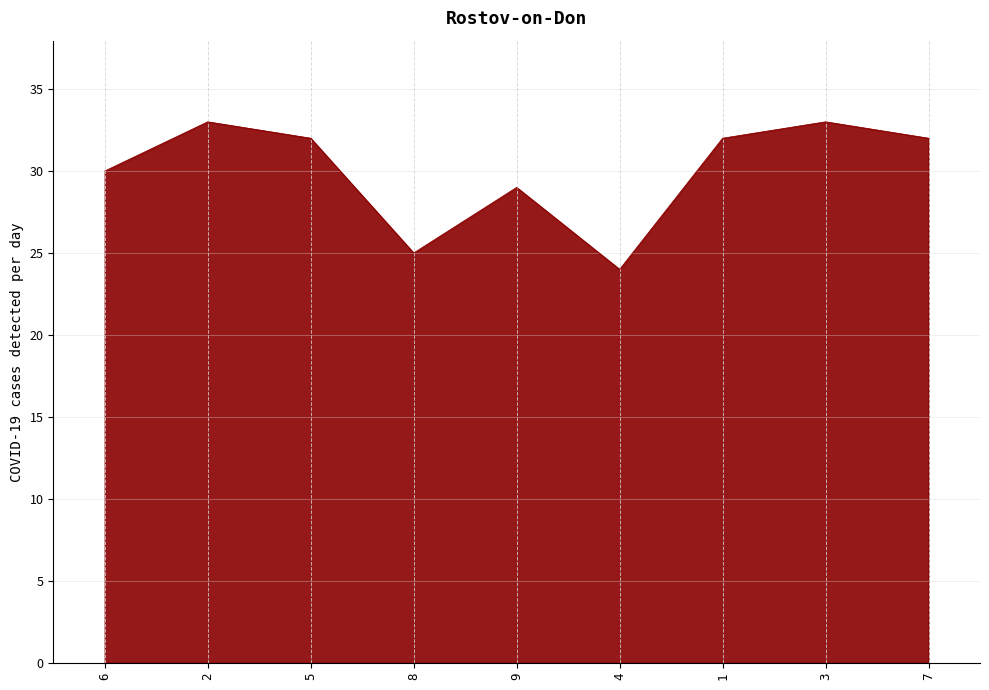

Between 1 and 4, which is larger?

1